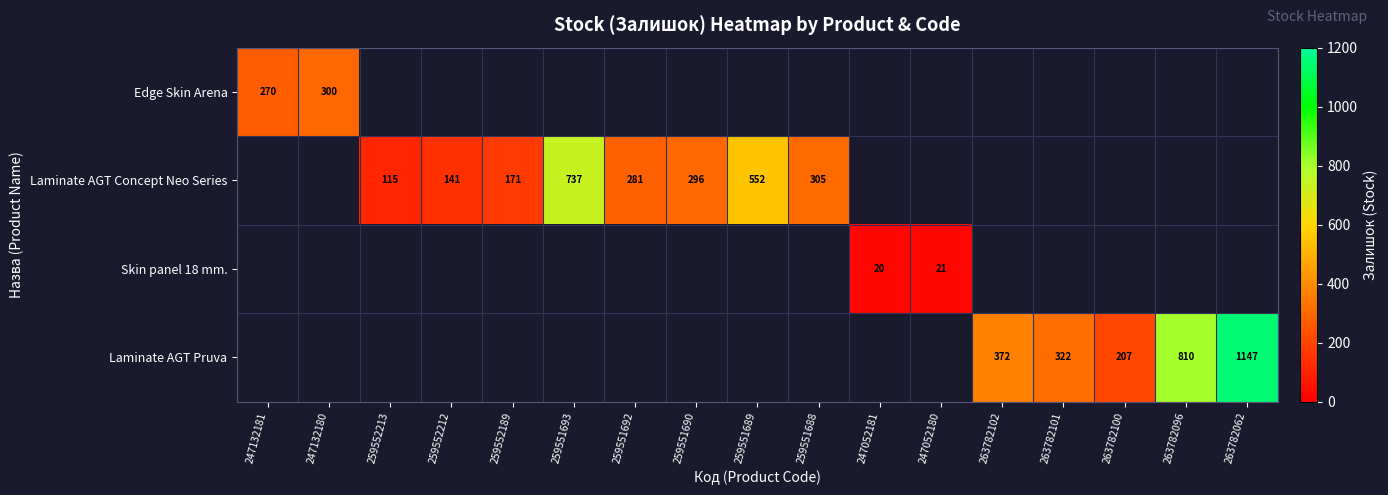

What is the smallest value displayed?

20.0